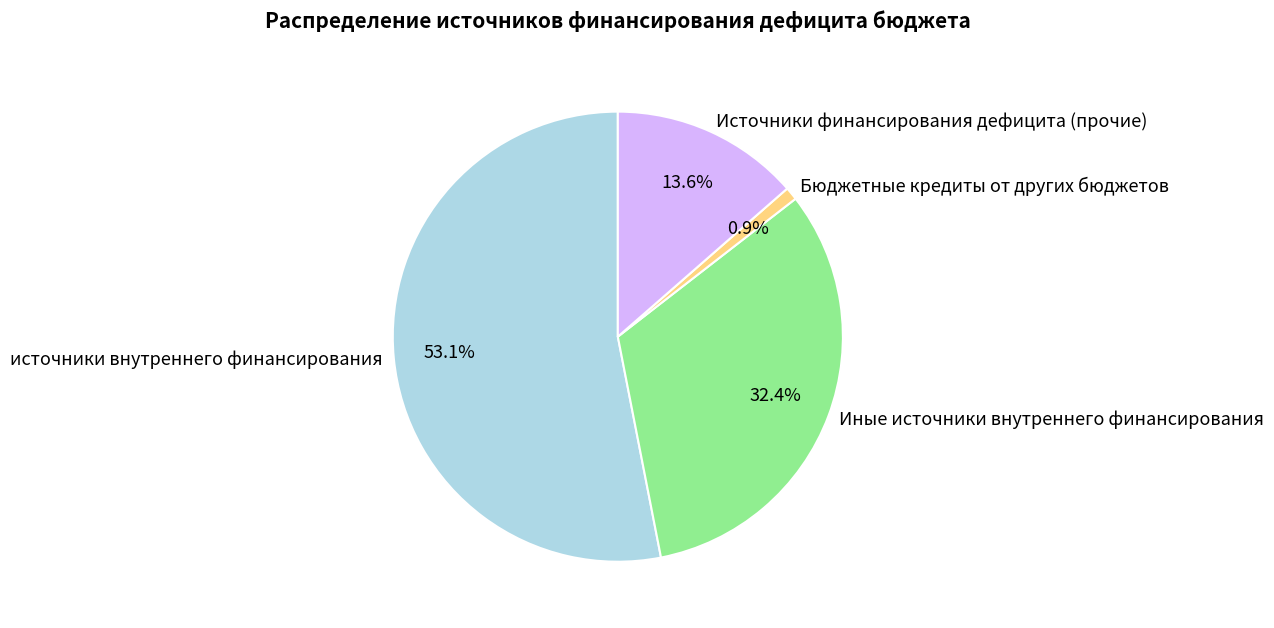

Is there a majority slice in this chart?

Yes